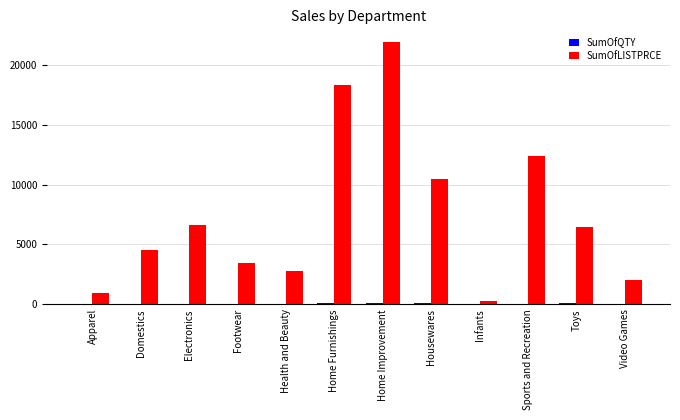

Which series has the largest total across all categories?

SumOfLISTPRCE